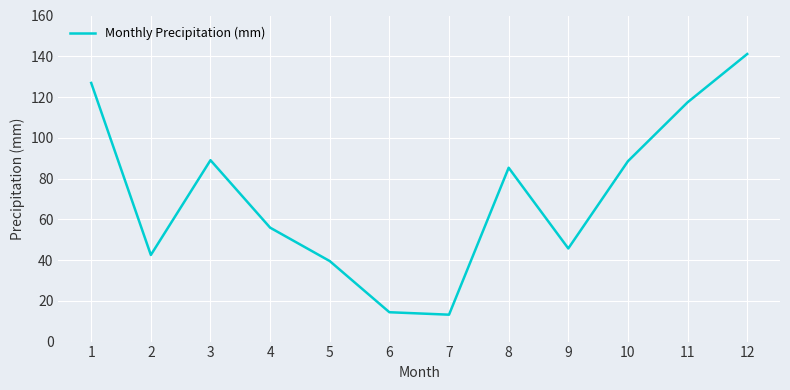

Which has a higher value, 8 or 4?

8